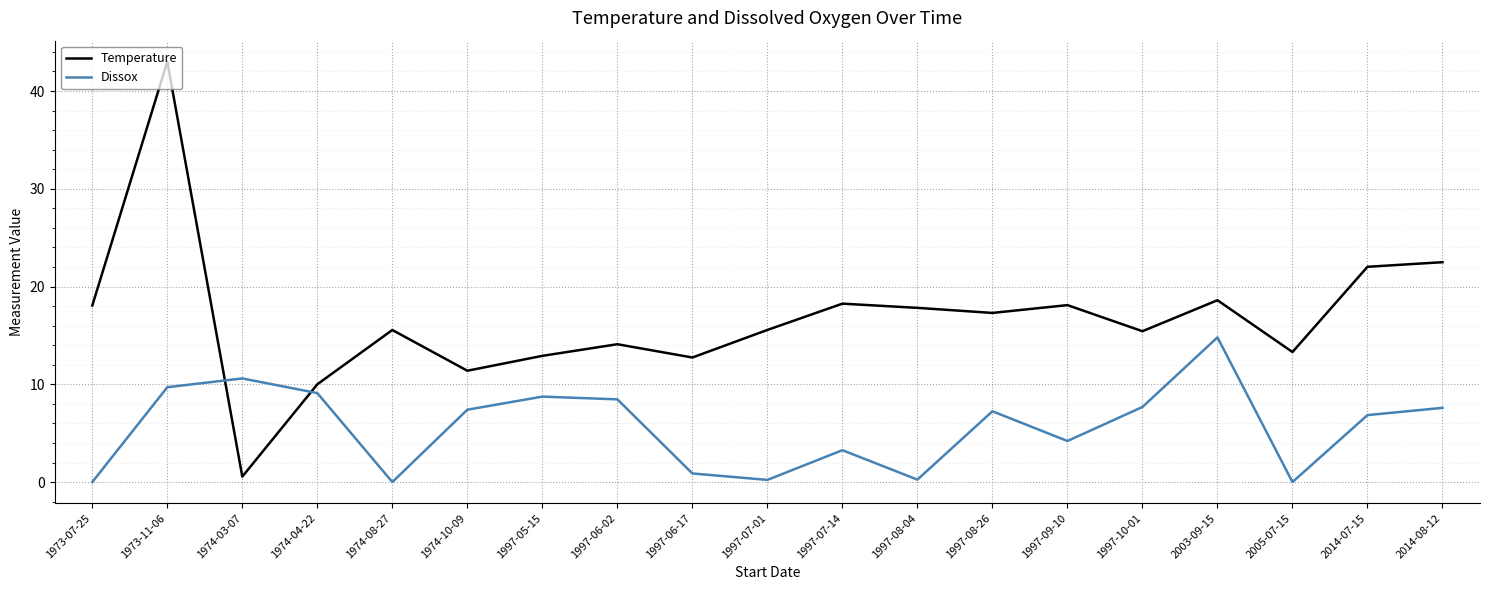

Which series has the widest spread of values?

Temperature